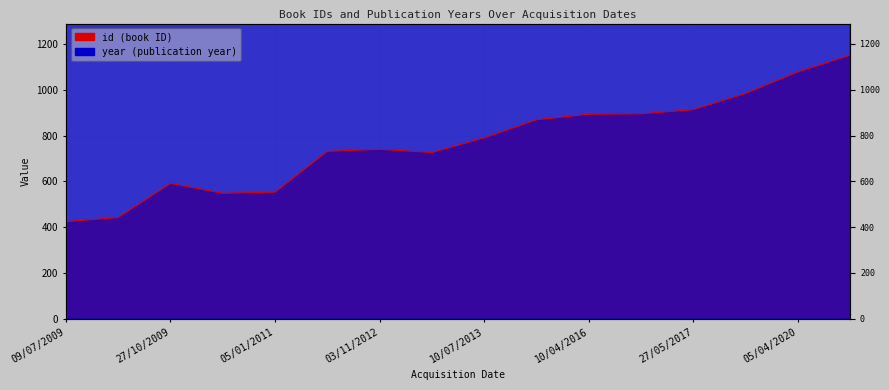

What is the maximum value shown in the chart?

2019